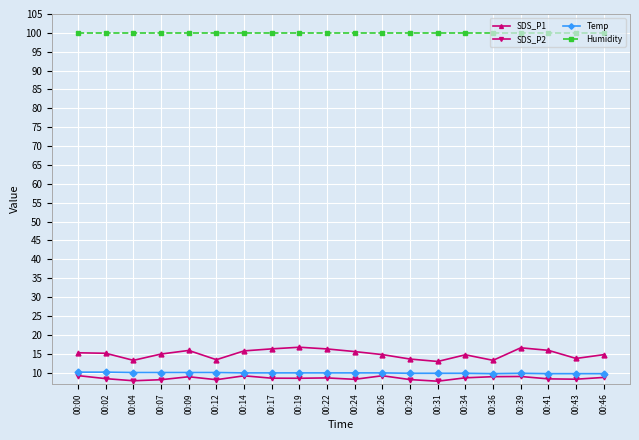

In SDS_P2, how many points are higher than both neighbors (excluding endpoints)?

5